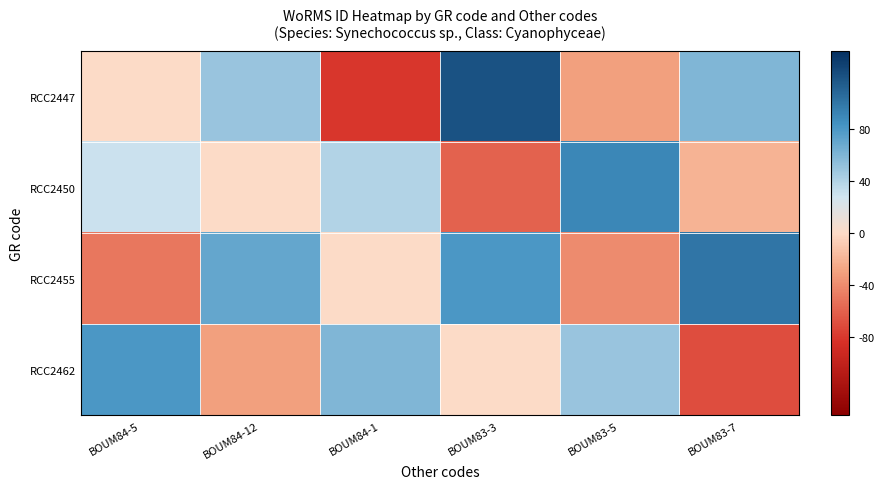

What is the difference between the highest and lowest values at BOUM83-3?

180